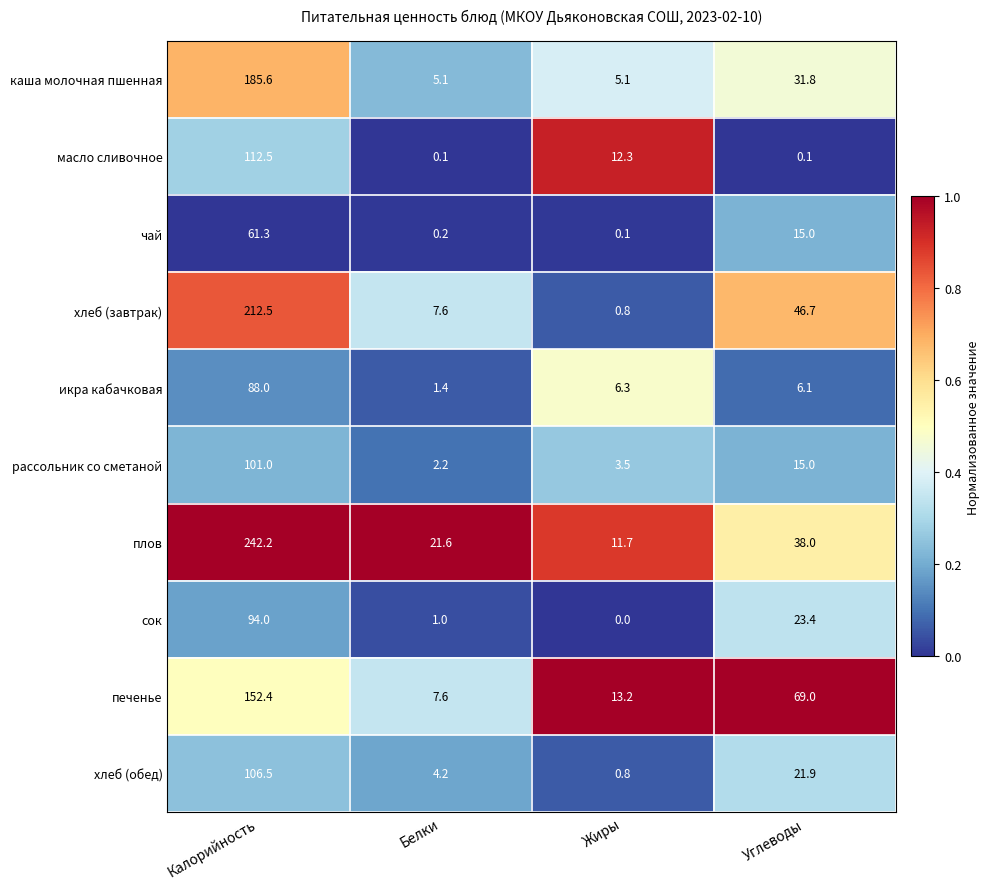

True or false: каша молочная пшенная has a value of 9.0 at Жиры.

False